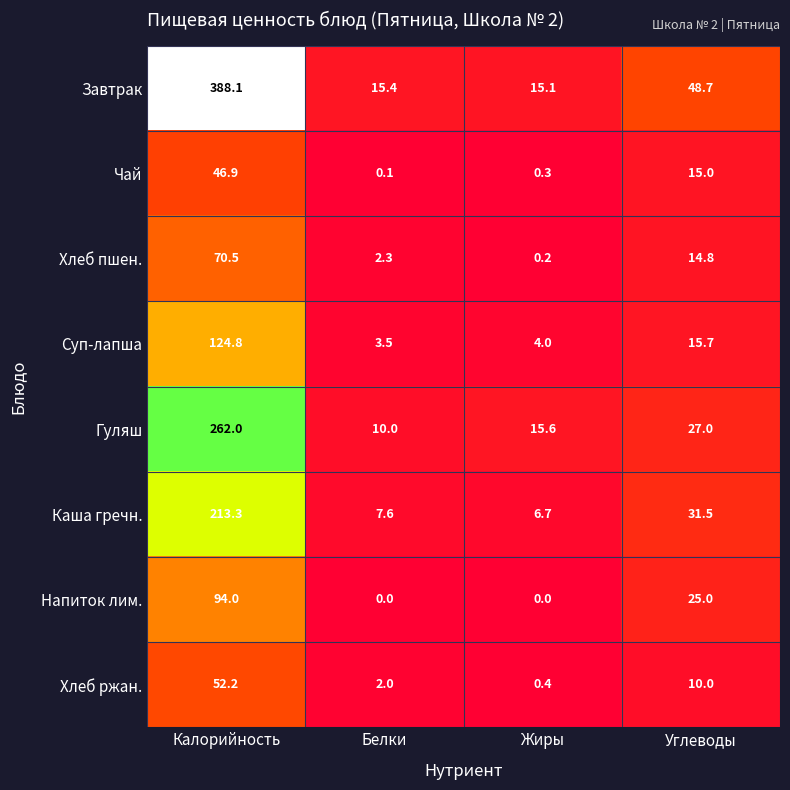

What is the difference between the maximum and minimum values in the Завтрак series?

373.0